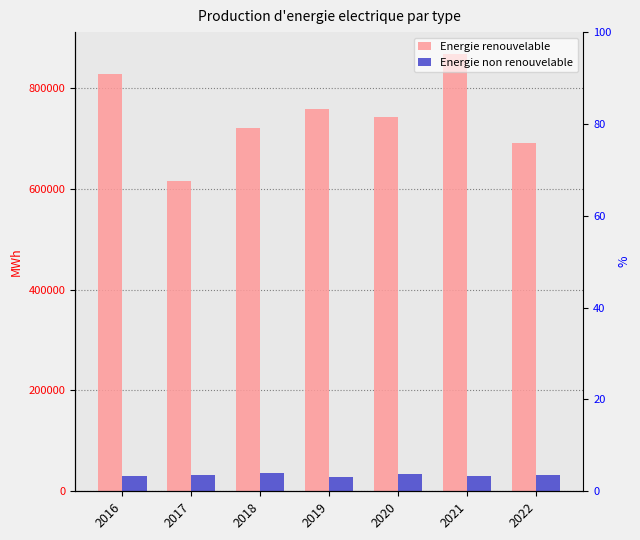

What is the difference between the maximum and minimum values in the Energie renouvelable series?

251195.4